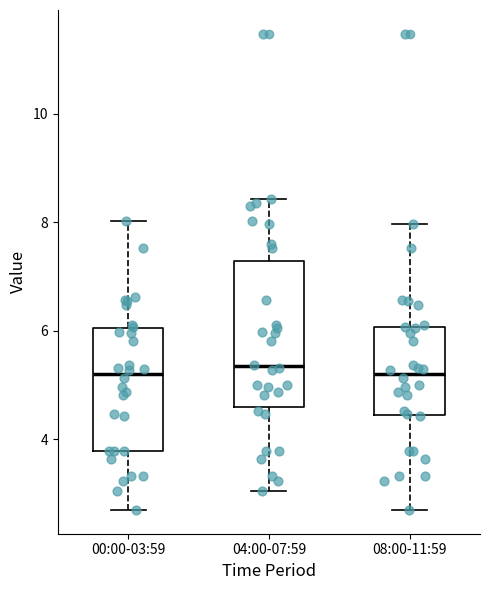

Reading left to right, read every box against the y-axis: the position of its median line, the range the box covers, and the ends of its whiskers. The values are not printed on the chart, so give them approximately, as read against the axis.

00:00-03:59: median 5.2, box 3.8 to 6.0, whiskers 2.8 to 8.0
04:00-07:59: median 5.4, box 4.6 to 7.2, whiskers 3.0 to 8.4
08:00-11:59: median 5.2, box 4.4 to 6.0, whiskers 2.8 to 8.0